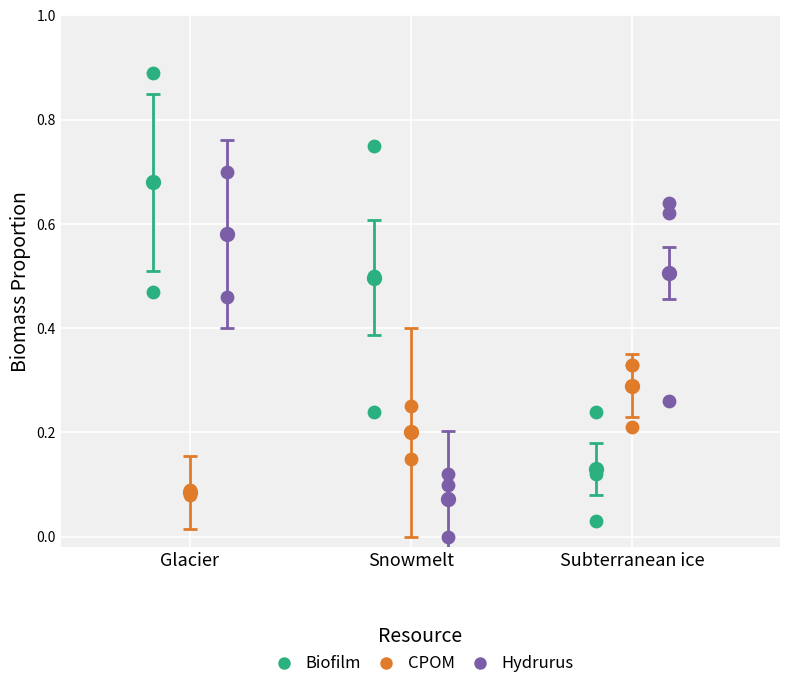

Which series has the widest spread of Y values?

Biofilm